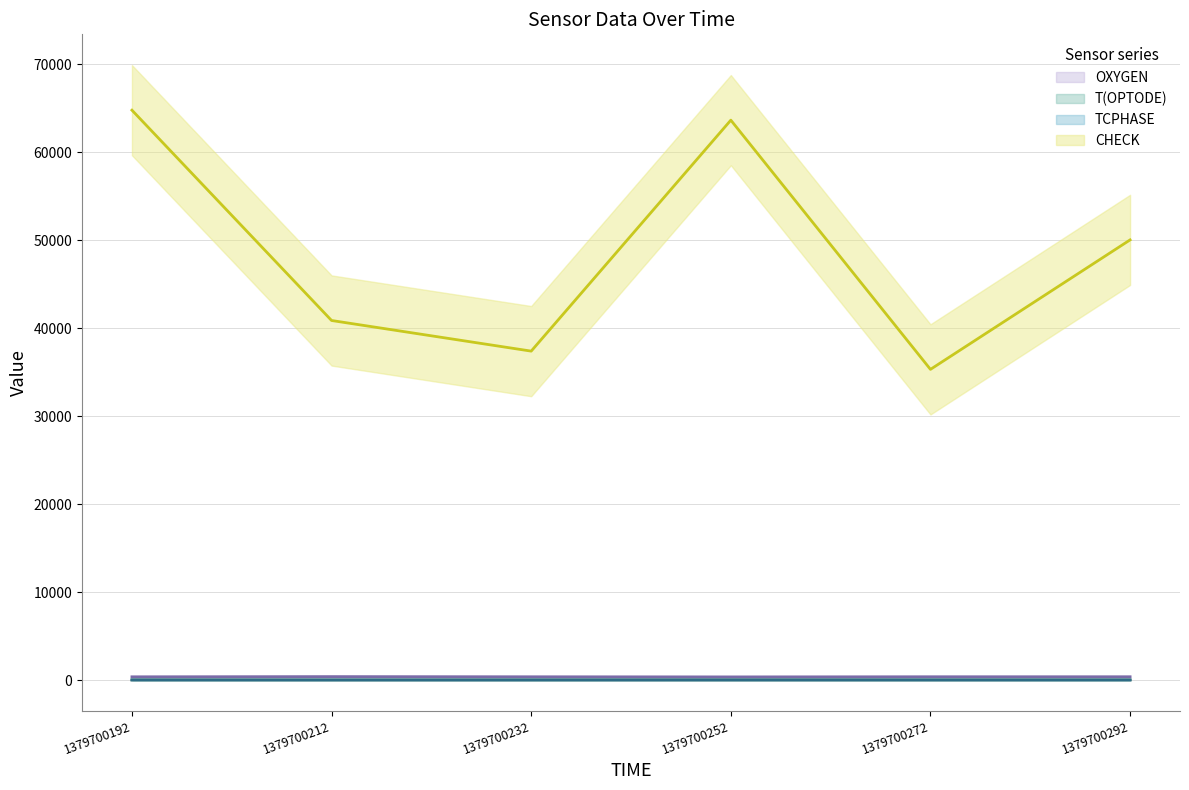

Does the chart display data point markers on the line(s)?

No